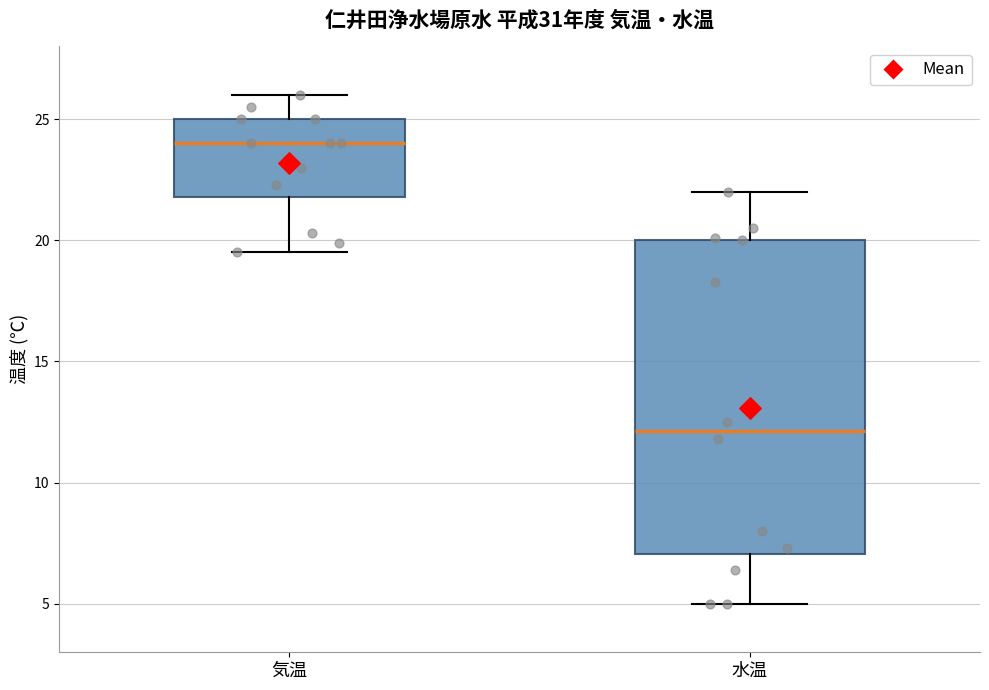

Reading left to right, read every box against the y-axis: the position of its median line, the range the box covers, and the ends of its whiskers. The values are not printed on the chart, so give them approximately, as read against the axis.

気温: median 24.0, box 22.0 to 25.0, whiskers 19.5 to 26.0
水温: median 12.0, box 7.0 to 20.0, whiskers 5.0 to 22.0